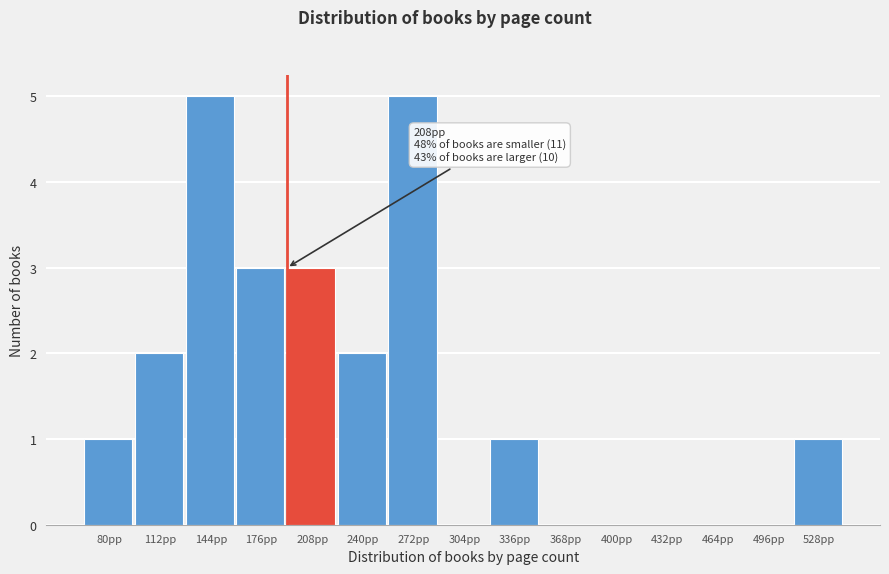

Reading left to right, extract all data points from this chart.

80pp=1	112pp=2	144pp=5	176pp=3	208pp=3	240pp=2	272pp=5	304pp=0	336pp=1	368pp=0	400pp=0	432pp=0	464pp=0	496pp=0	528pp=1